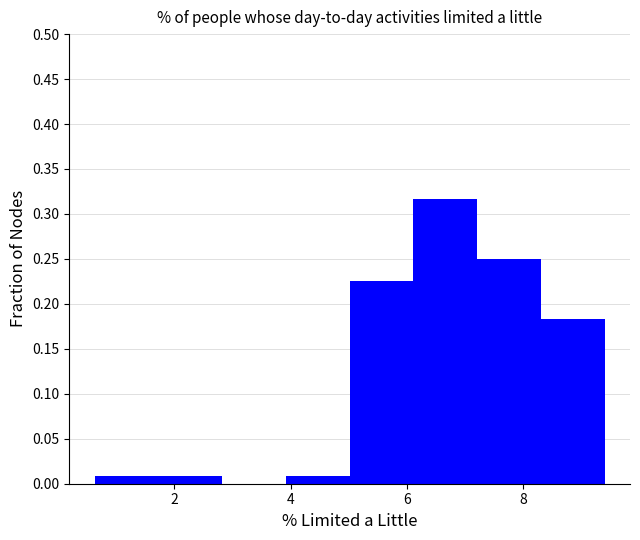

Reading left to right, list every bar in this chart as the range it spans on the x-axis followed by its height. Neither the bar edges nor the heights are printed on the chart, so give them approximately, as read against the axes.

0.6 to 1.8: 0.010
1.8 to 2.8: 0.010
2.8 to 4.0: 0
4.0 to 5.0: 0.010
5.0 to 6.2: 0.225
6.2 to 7.2: 0.315
7.2 to 8.4: 0.250
8.4 to 9.4: 0.185